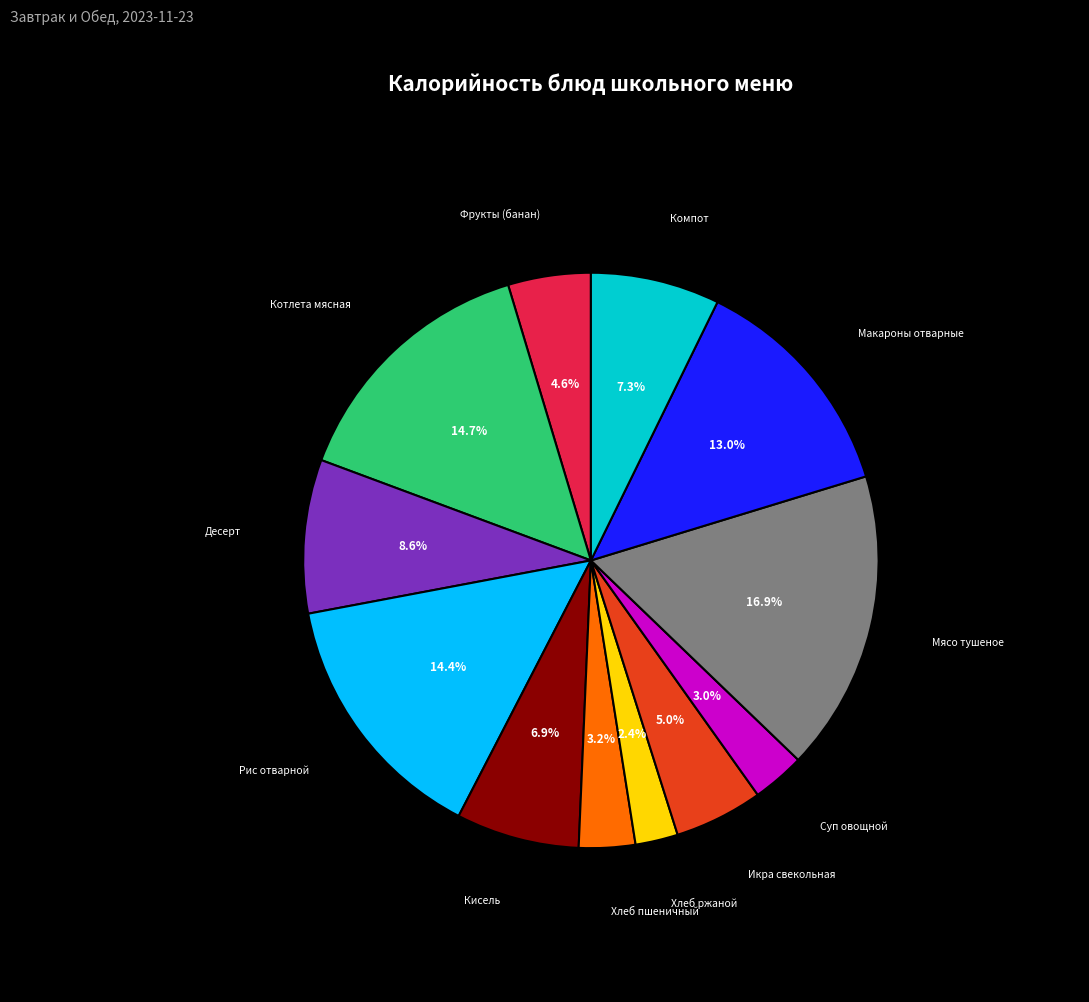

Is there any slice that represents more than half of the pie?

No